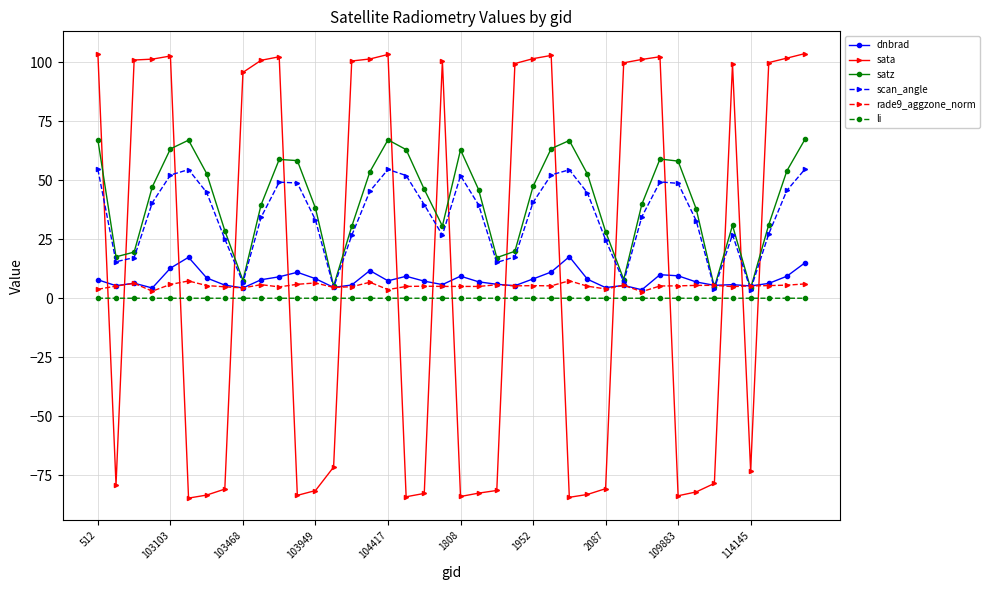

True or false: li and satz intersect in this chart.

False